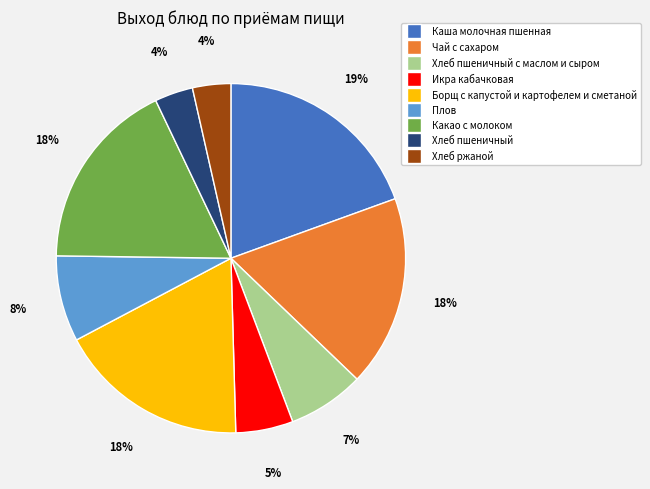

Is there any slice that represents more than half of the pie?

No